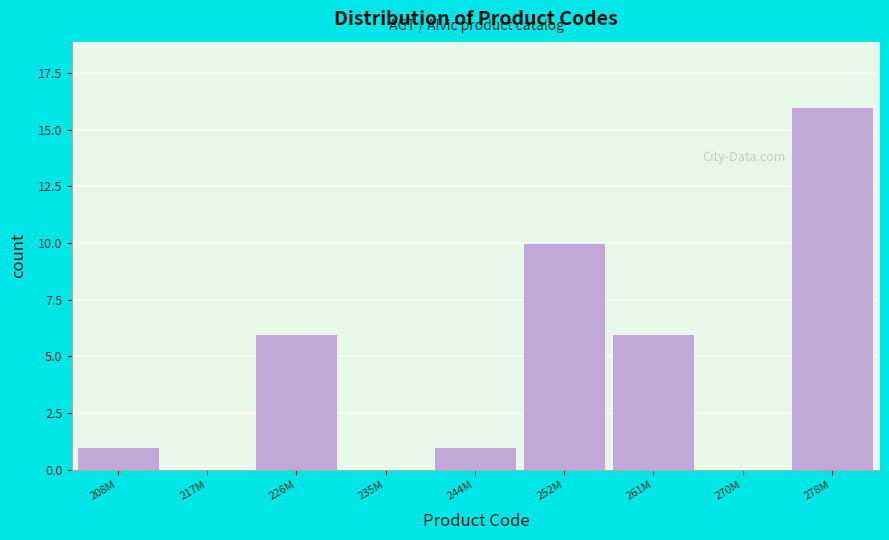

Reading right to left, transcribe all the data shown in this chart.

278M=16	270M=0	261M=6	252M=10	244M=1	235M=0	226M=6	217M=0	208M=1